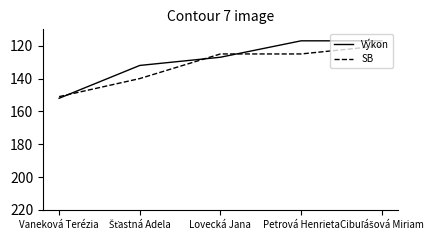

At Lovecká Jana, list the series in order from largest to smallest.

Výkon, SB